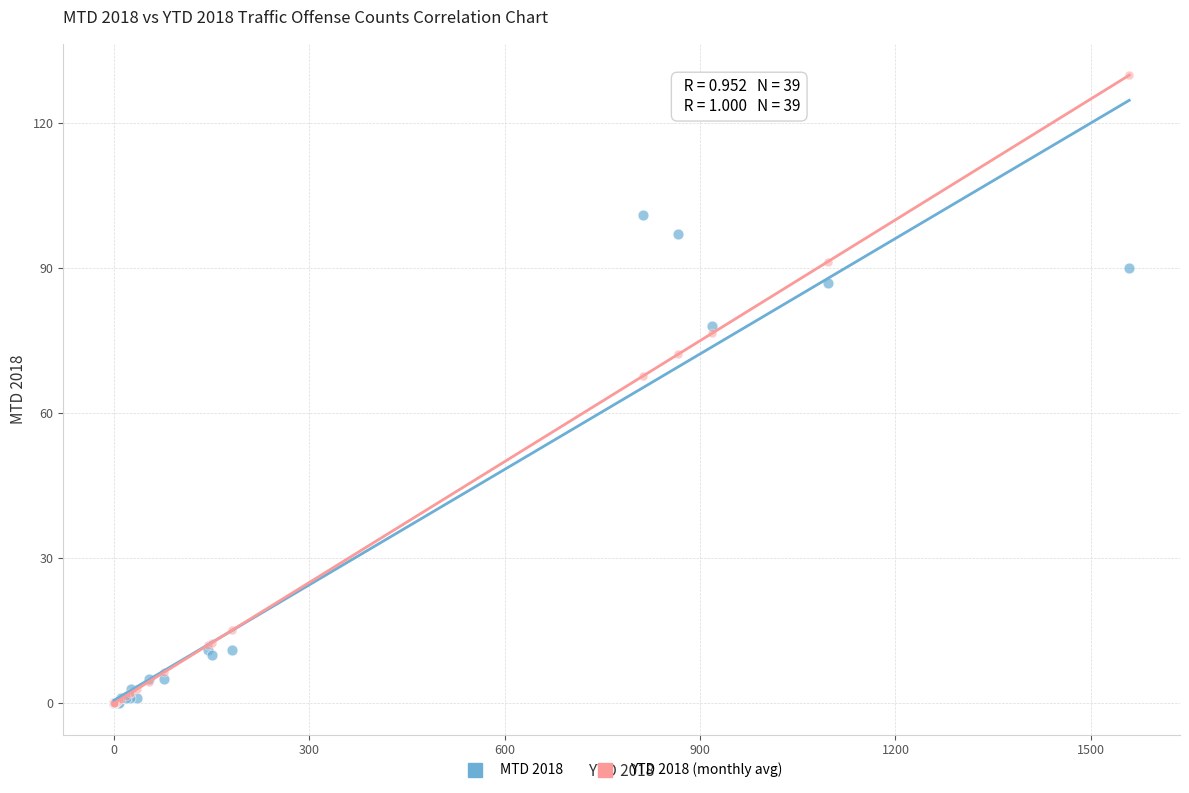

Which series has the largest Y range (max minus min)?

YTD 2018 (monthly avg)